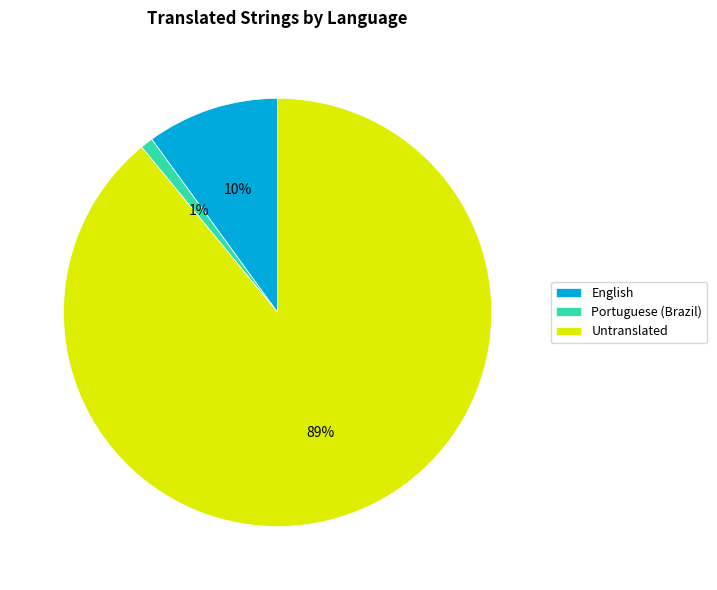

Is it true that Untranslated is 99% of the pie?

False